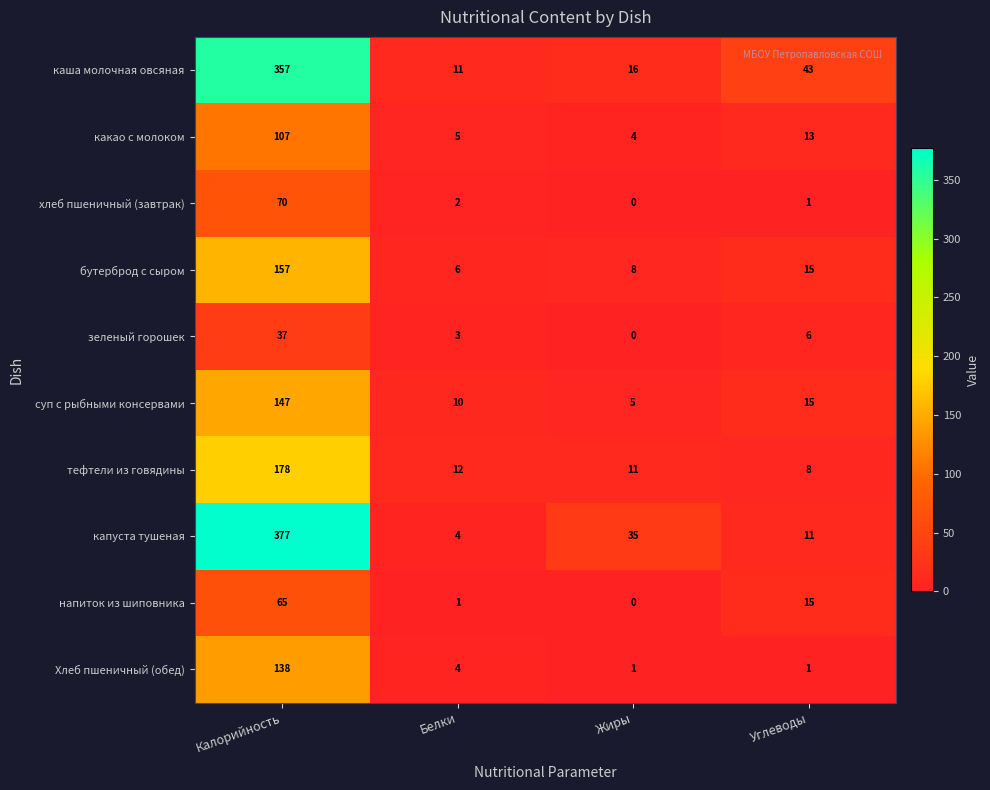

What is the difference between the highest and lowest values at Белки?

11